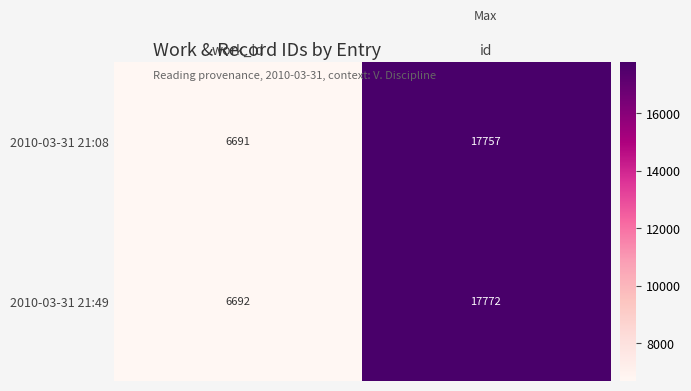

Rank the series by their maximum value, from highest to lowest.

2010-03-31 21:49, 2010-03-31 21:08